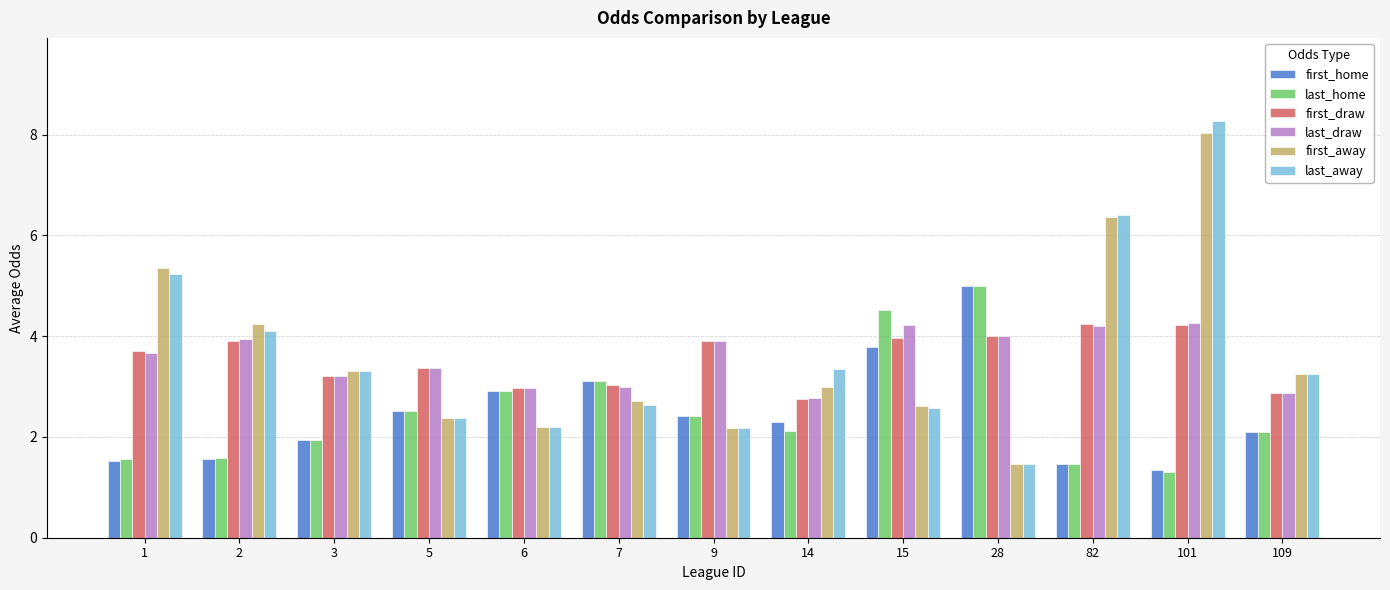

Which category has the lowest value in the first_draw series?

14